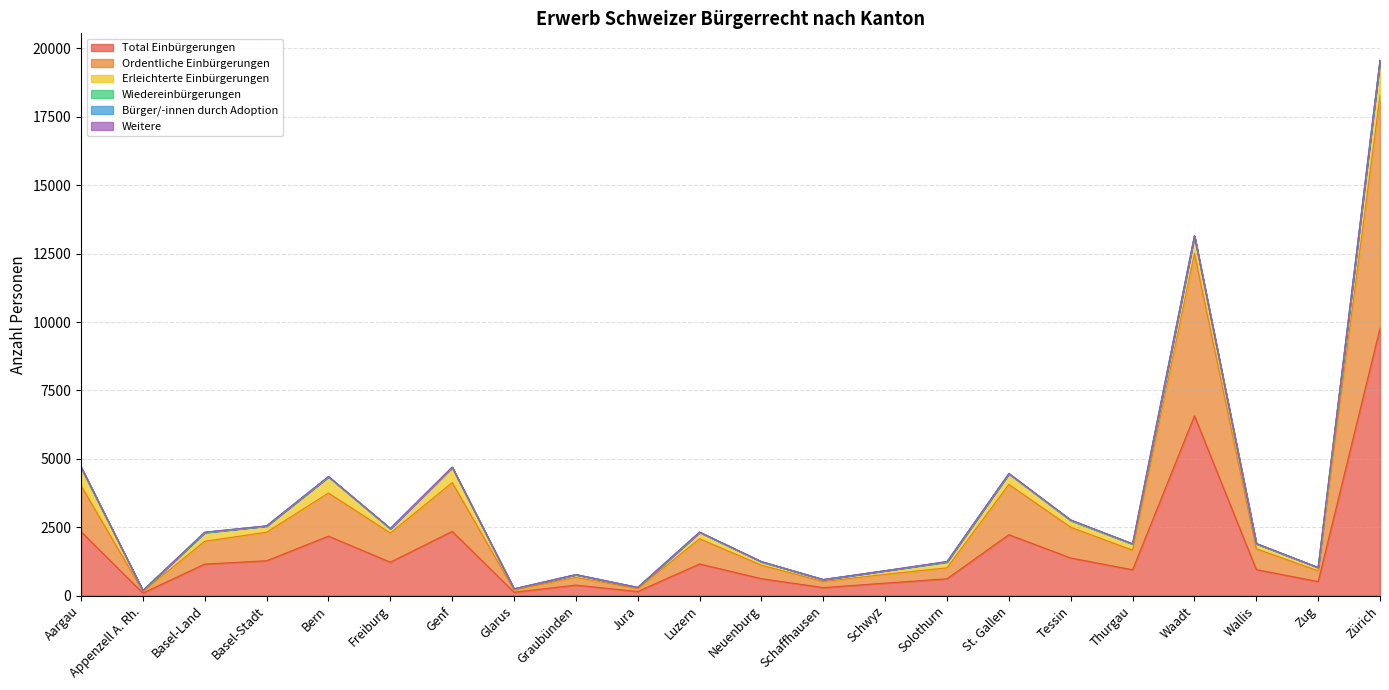

Rank the categories by Bürger/-innen durch Adoption value from lowest to highest.

Genf, Glarus, Schwyz, Zug, Appenzell A. Rh., Graubünden, Jura, Basel-Stadt, Schaffhausen, Wallis, Bern, Neuenburg, Waadt, Tessin, Freiburg, Luzern, Thurgau, St. Gallen, Basel-Land, Solothurn, Zürich, Aargau